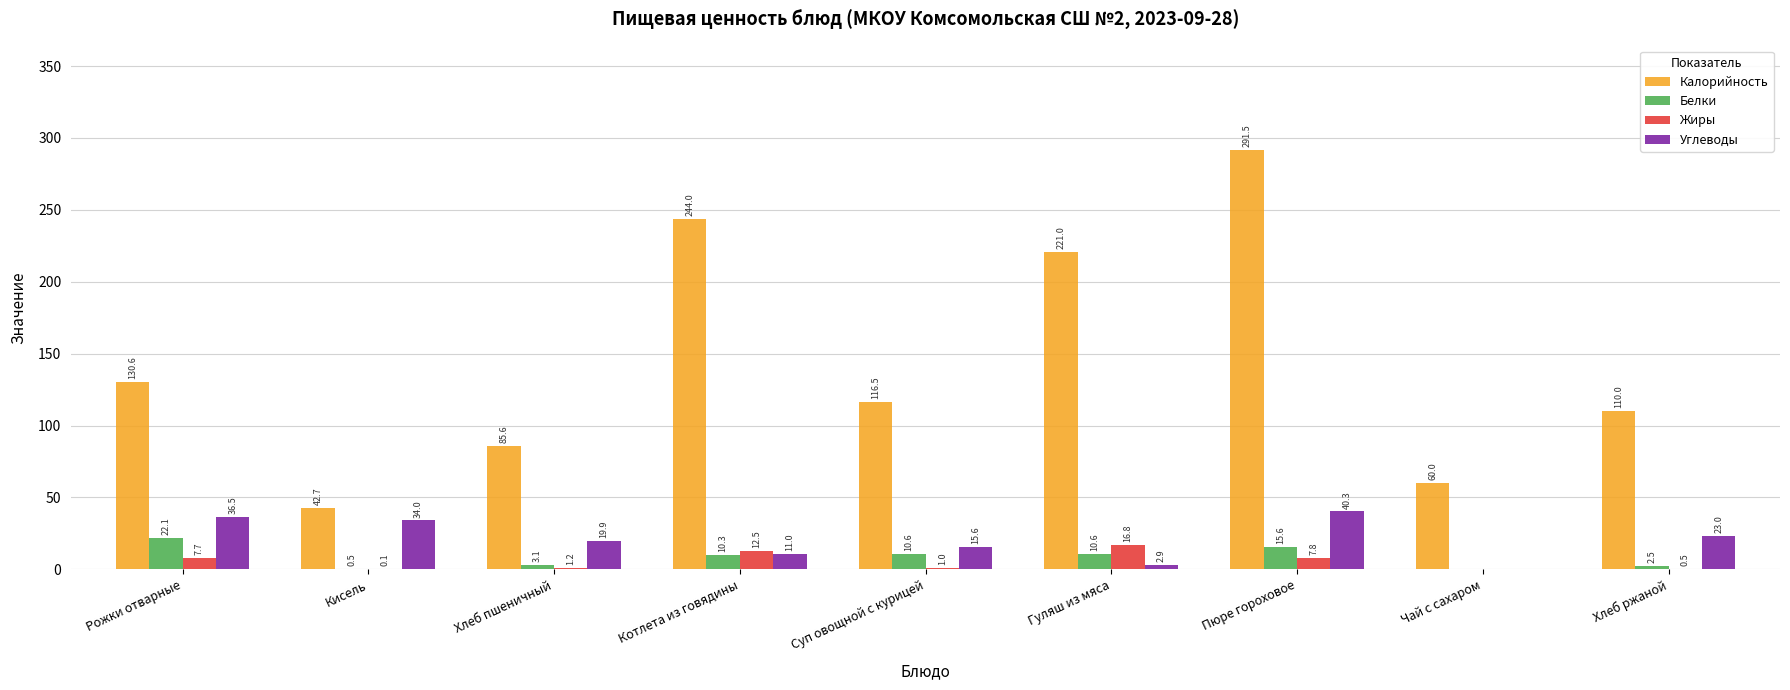

How many positive values does the Жиры series have?

8